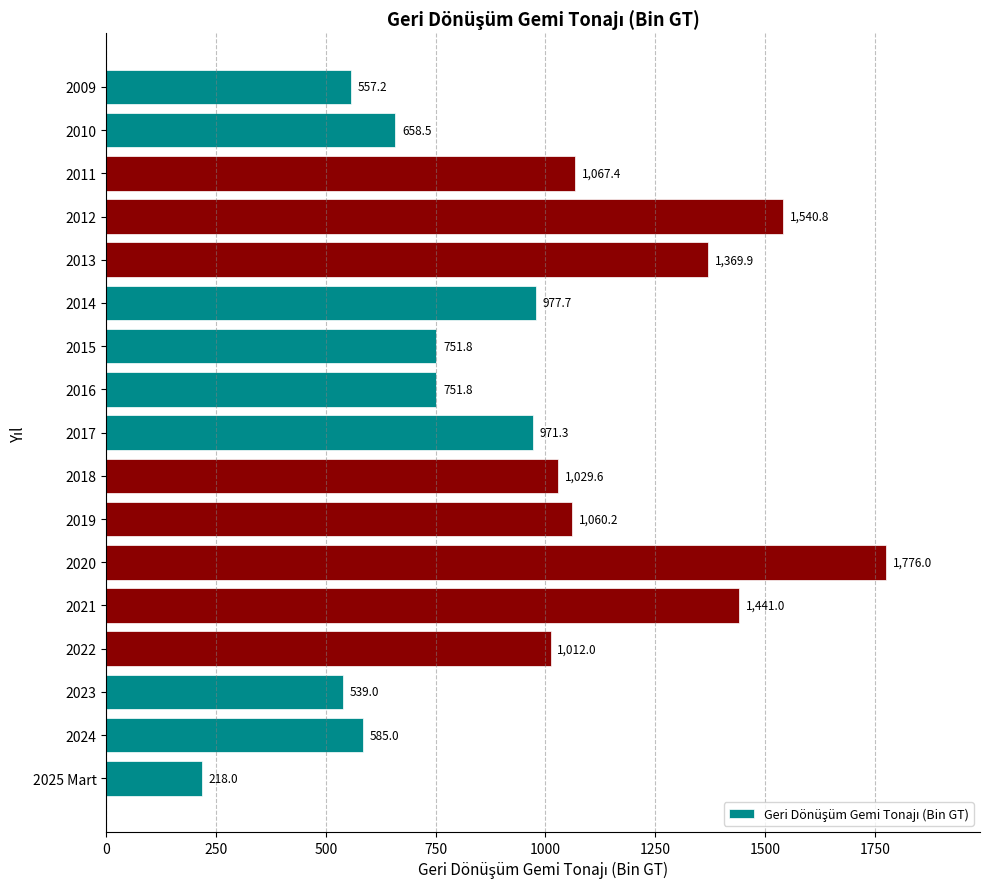

What position from the top is 2011?

3